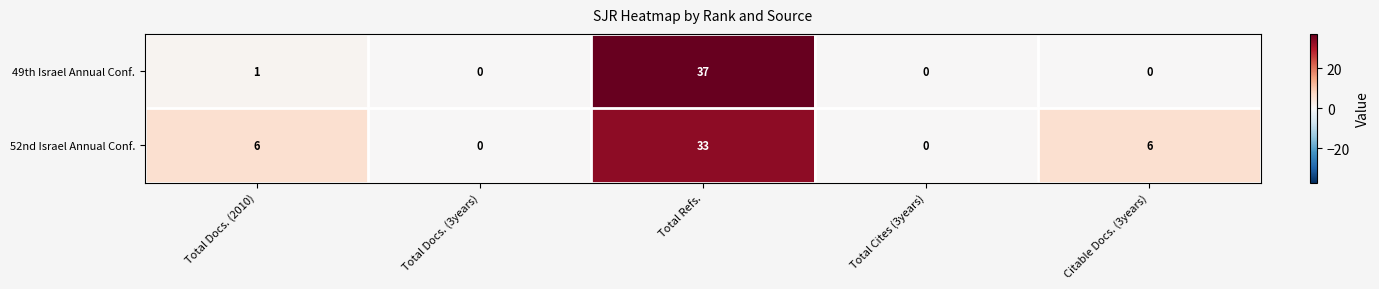

Reading left to right, transcribe all the data shown in this chart.

49th Israel Annual Conf.: 1	0	37	0	0
52nd Israel Annual Conf.: 6	0	33	0	6